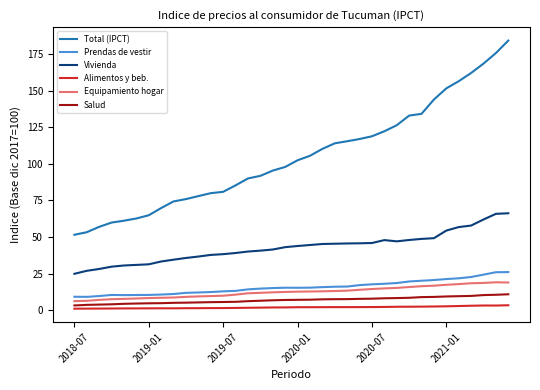

True or false: Equipamiento hogar and Total (IPCT) intersect in this chart.

False